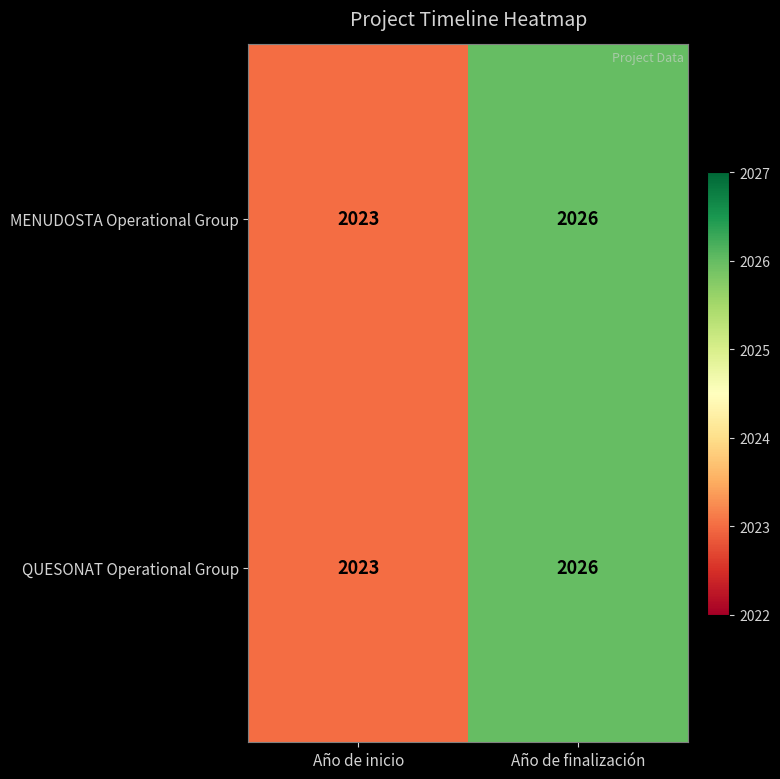

What is the minimum value shown in the chart?

2023